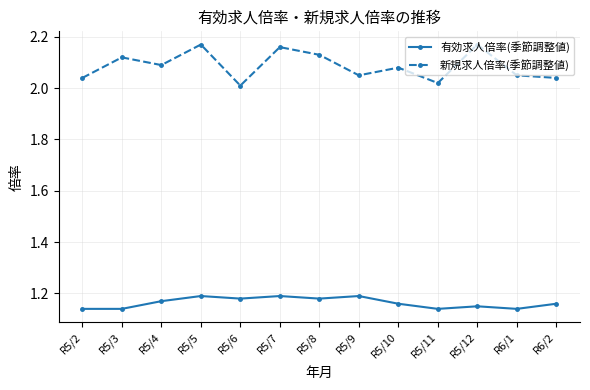

What is the spread (max minus min) of values at R5/3?

1.0